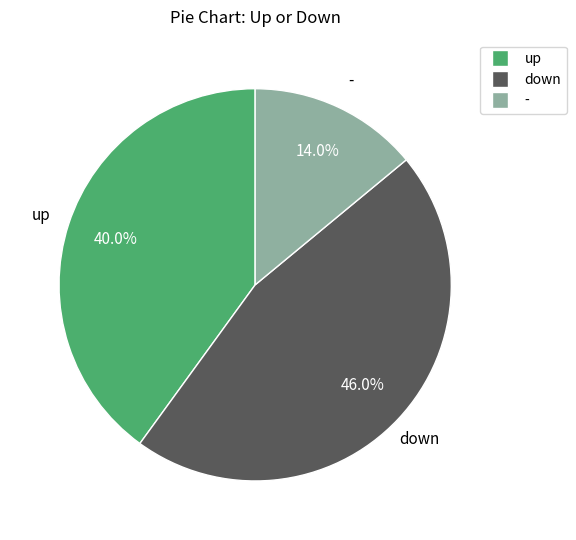

To the nearest percent, what portion does up represent?

40%